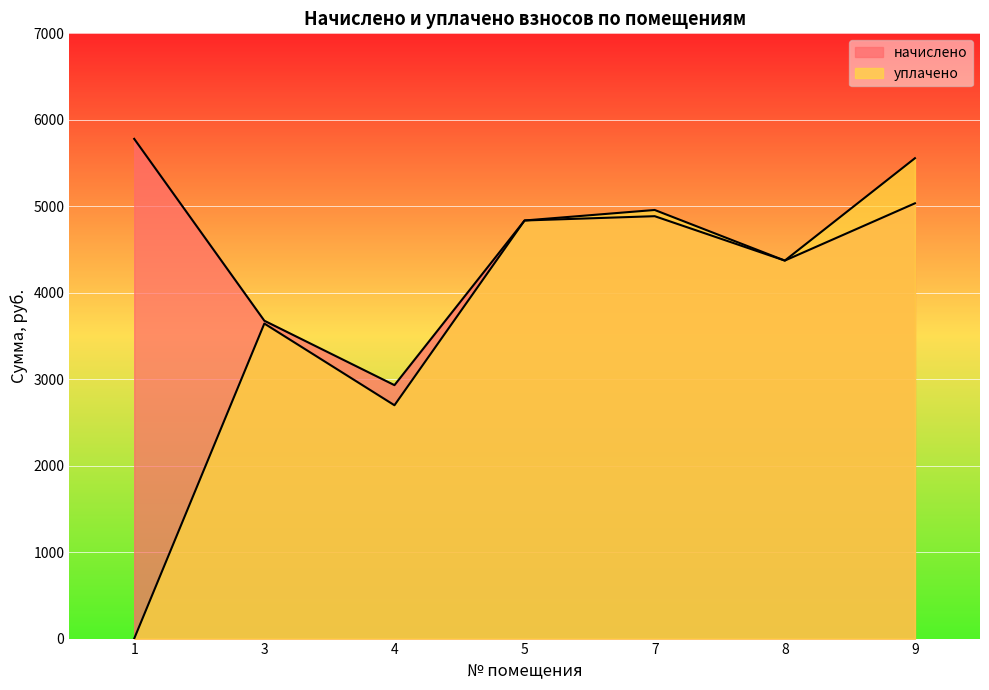

What is the value of the начислено point at the 2nd from the left?

3676.3